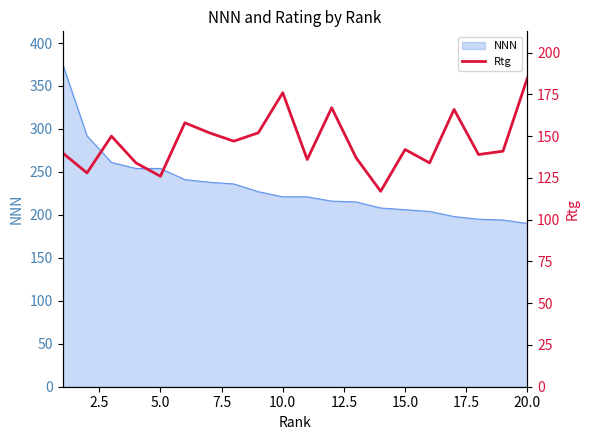

How many data points are less than 142?

10